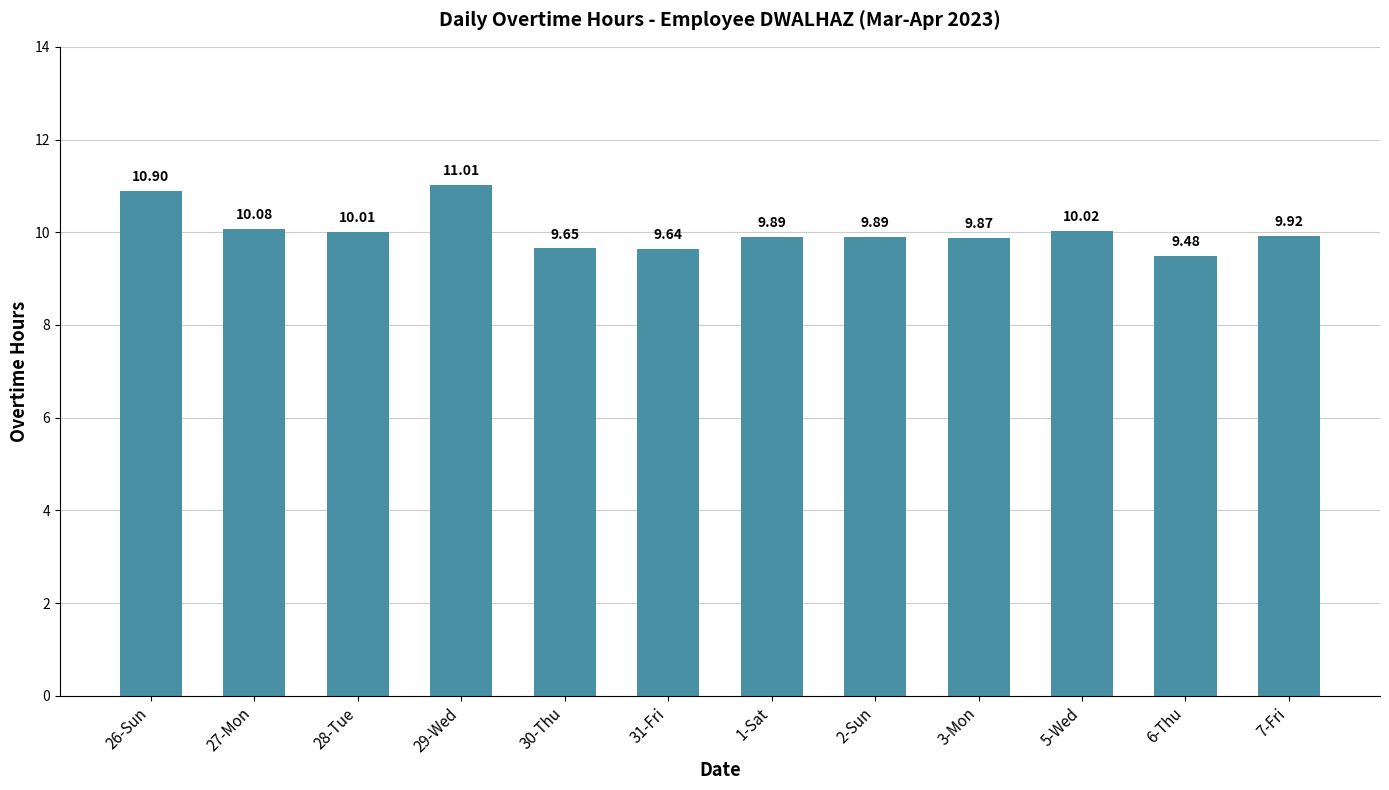

What position from the right is 7-Fri?

1